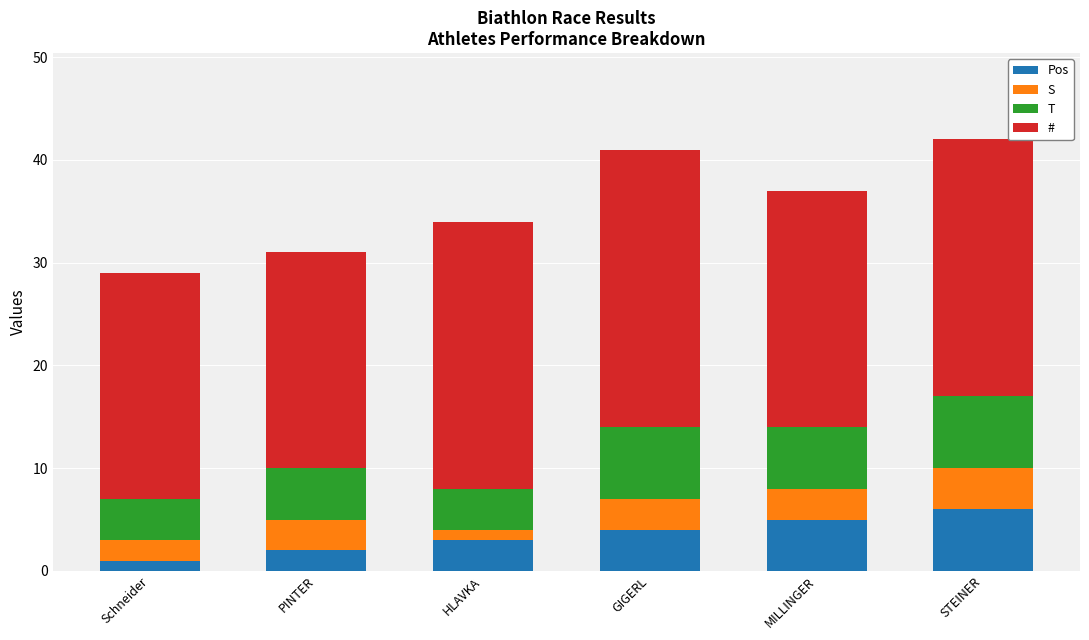

Reading left to right, transcribe the values for Pos.

1	2	3	4	5	6